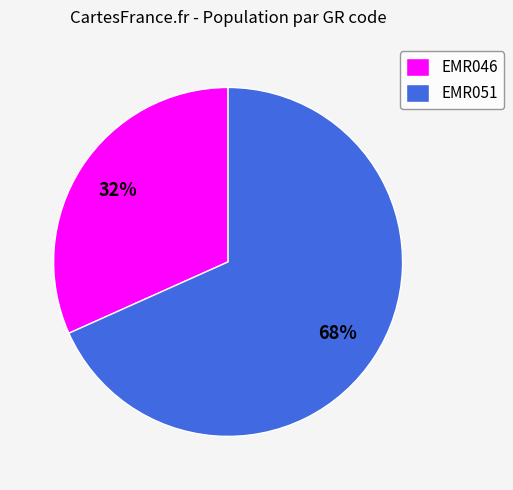

To the nearest percent, what percentage of the pie is EMR051?

68%